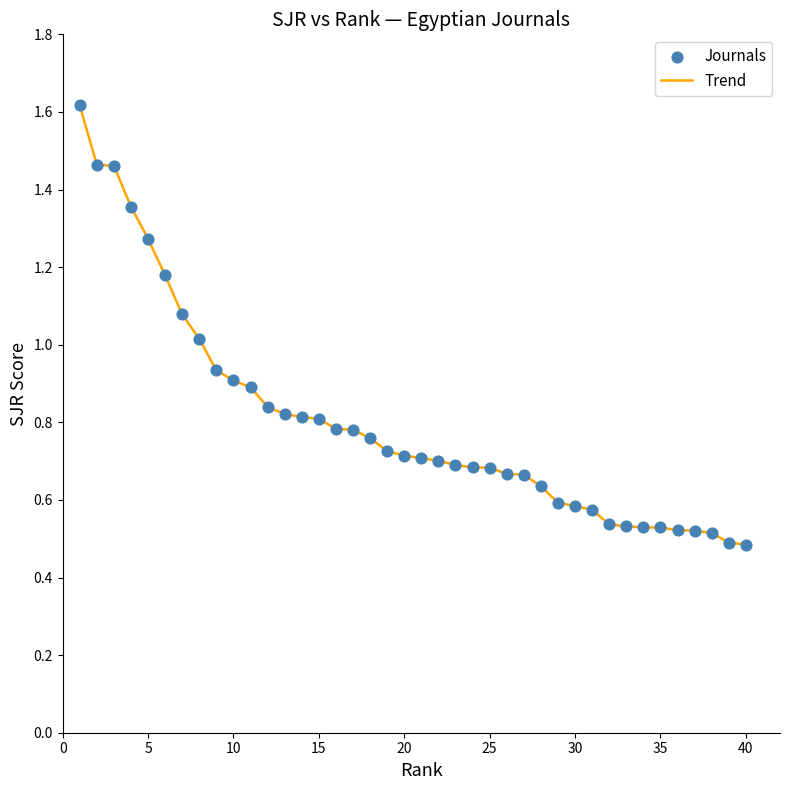

What is the greatest value displayed?

1.6